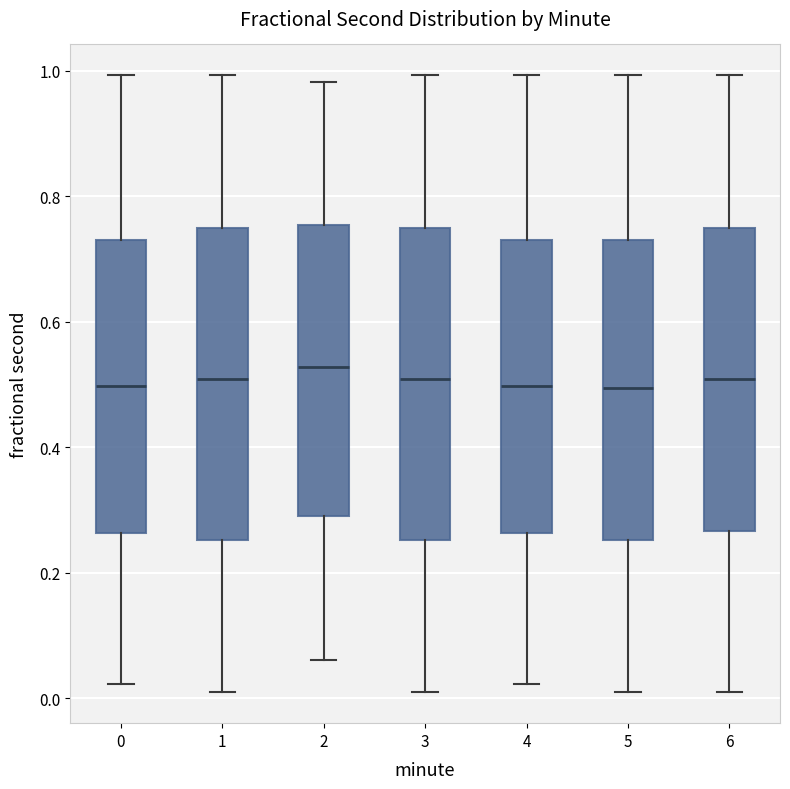

Where does the upper whisker of the box at x = 1 end on the y-axis? The values are not printed on the chart, so give them approximately, as read against the axis.

1.00